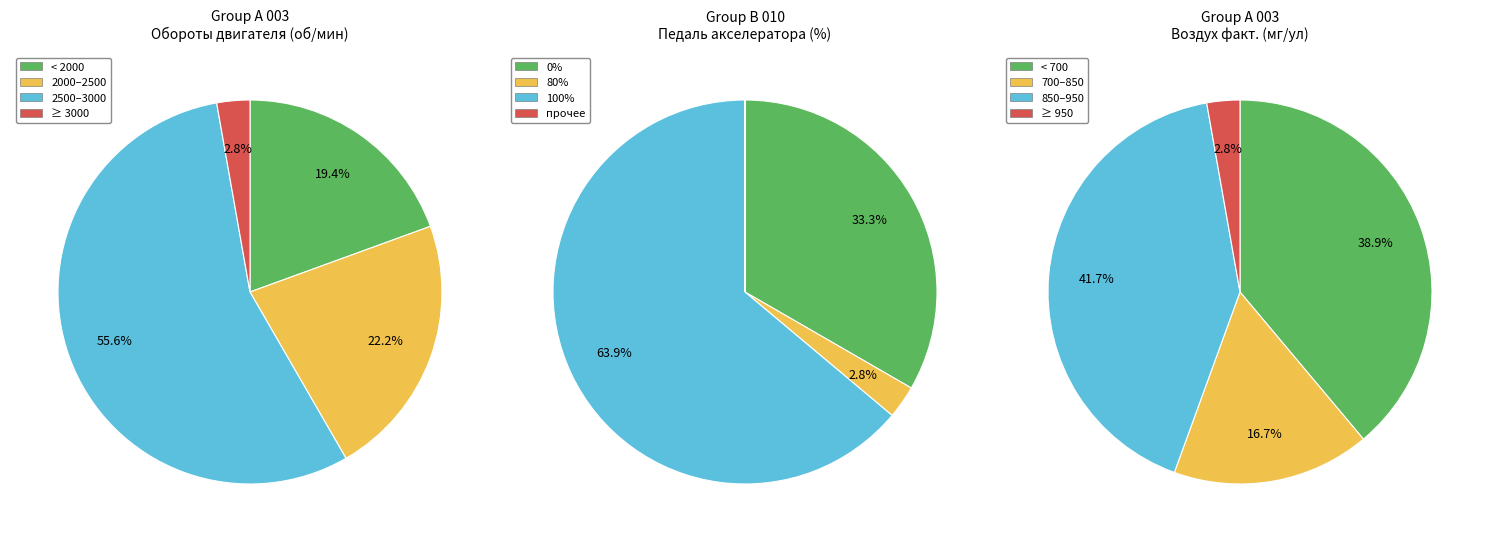

Does 2 represent more than half of the total?

No